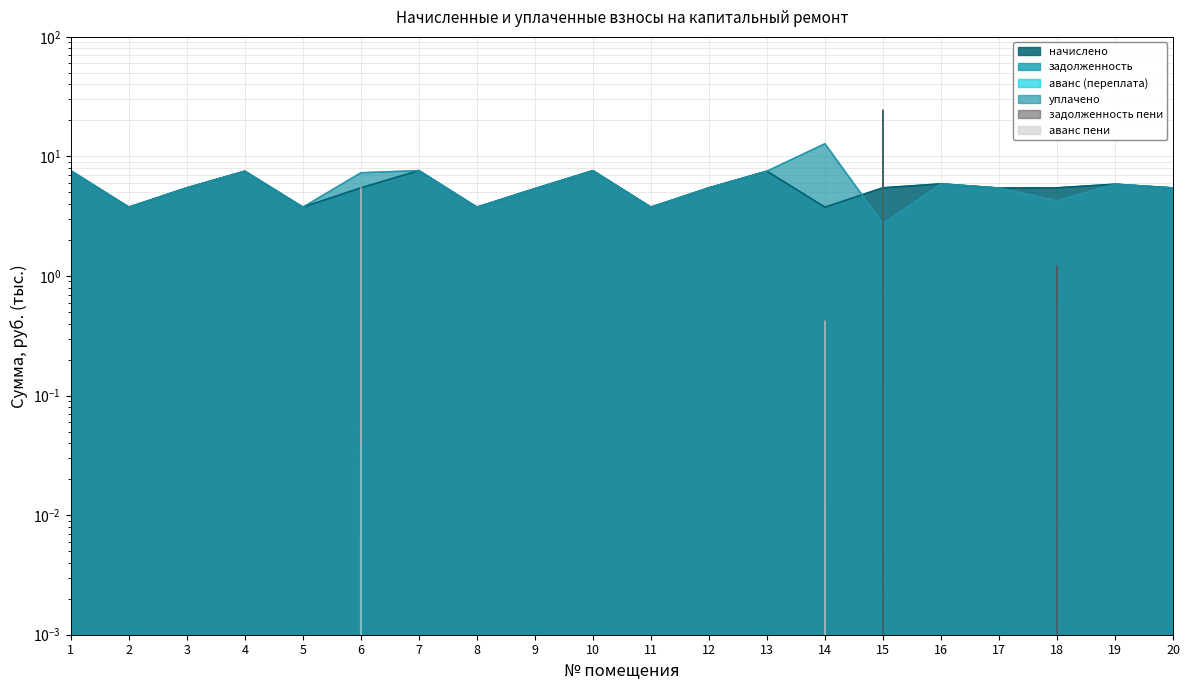

Reading left to right, transcribe all the data shown in this chart.

начислено: 7.6	3.8	5.5	7.5	3.8	5.5	7.6	3.8	5.4	7.6	3.8	5.5	7.5	3.8	5.5	5.9	5.4	5.5	5.9	5.5
задолженность: 0.0	0.0	0.0	0.0	0.0	0.0	0.0	0.0	0.0	0.0	0.0	0.0	0.0	0.0	23.5	0.0	0.0	0.6	0.0	0.0
аванс (переплата): 0.0	0.0	0.0	0.0	0.0	0.0	0.0	0.0	0.0	0.0	0.0	0.0	0.0	0.0	0.0	0.0	0.0	0.0	0.0	0.0
уплачено: 7.6	3.8	5.5	7.5	3.8	7.3	7.6	3.8	5.4	7.6	3.8	5.5	7.5	12.8	2.7	5.9	5.4	4.3	5.9	5.5
задолженность пени: 0.0	0.0	0.0	0.0	0.0	0.0	0.0	0.0	0.0	0.0	0.0	0.0	0.0	0.0	24.5	0.0	0.0	1.2	0.0	0.0
аванс пени: 0.0	0.0	0.0	0.0	0.0	5.5	0.0	0.0	0.0	0.0	0.0	0.0	0.0	0.4	0.0	0.0	0.0	0.0	0.0	0.0